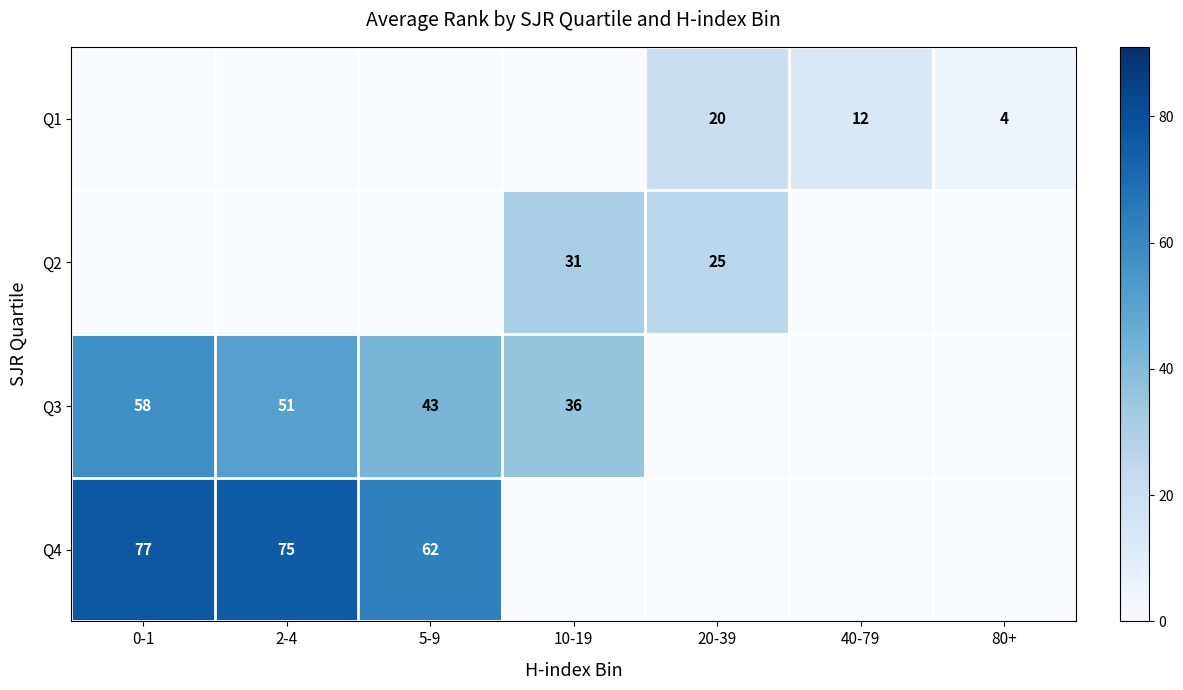

True or false: Q1 has a value of 1 at 80+.

False